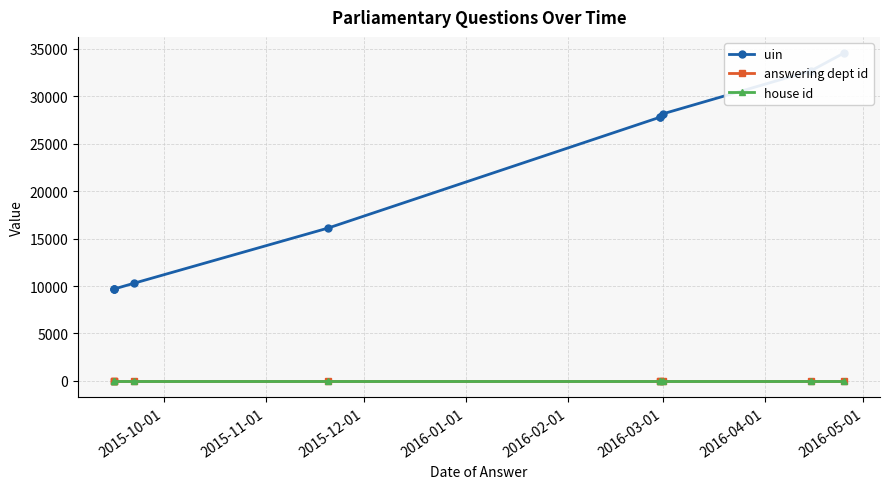

What is the minimum value for house id?

1